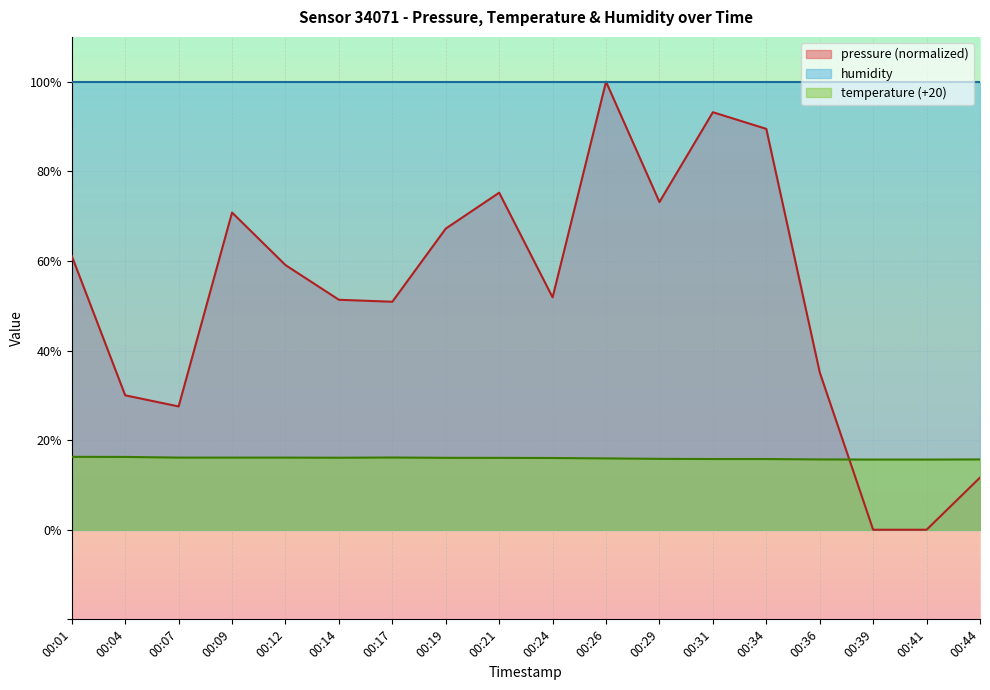

Between 00:07 and 00:34, which series saw the biggest shift?

pressure (normalized)